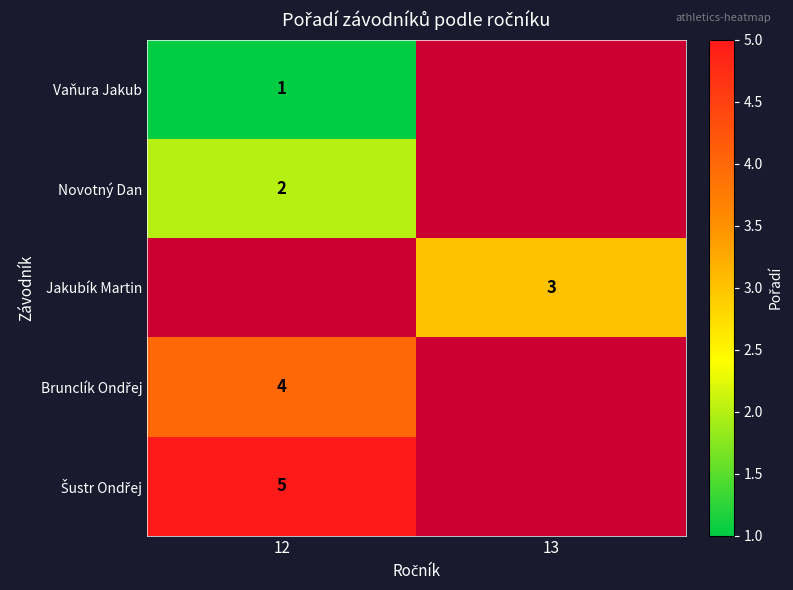

True or false: Novotný Dan has a value of 2 at 12.

True